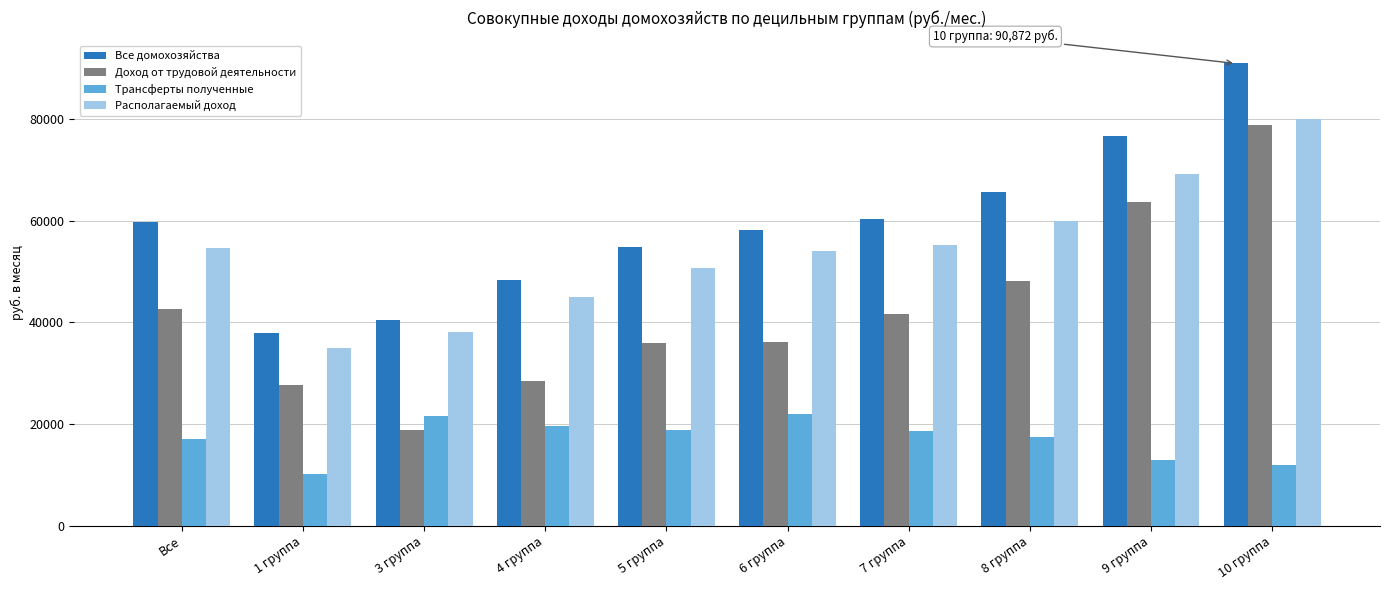

What is the maximum value shown in the chart?

90872.3